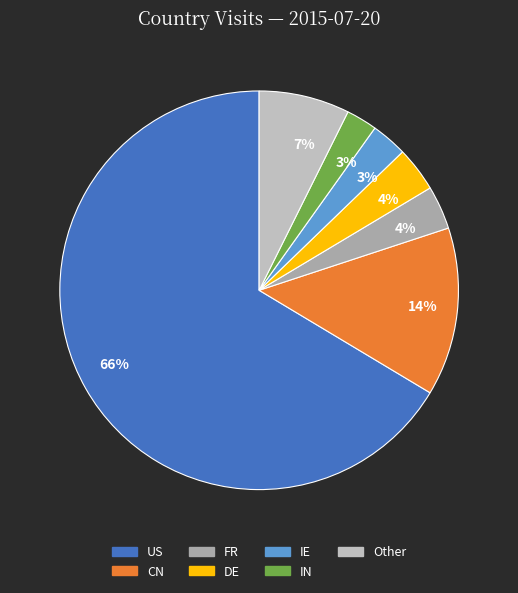

How many segments does this pie chart have?

7